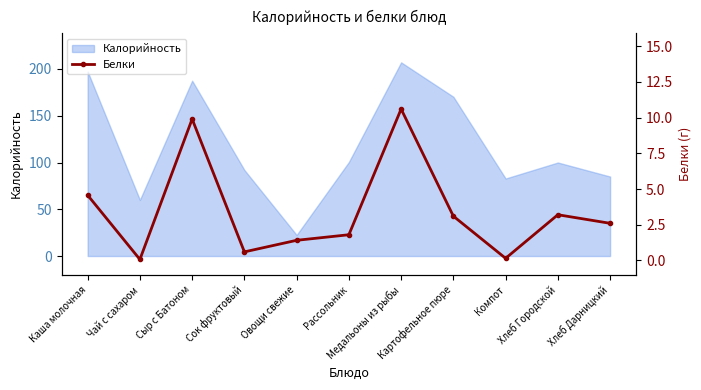

Which category has the lowest value across all series?

Чай с сахаром